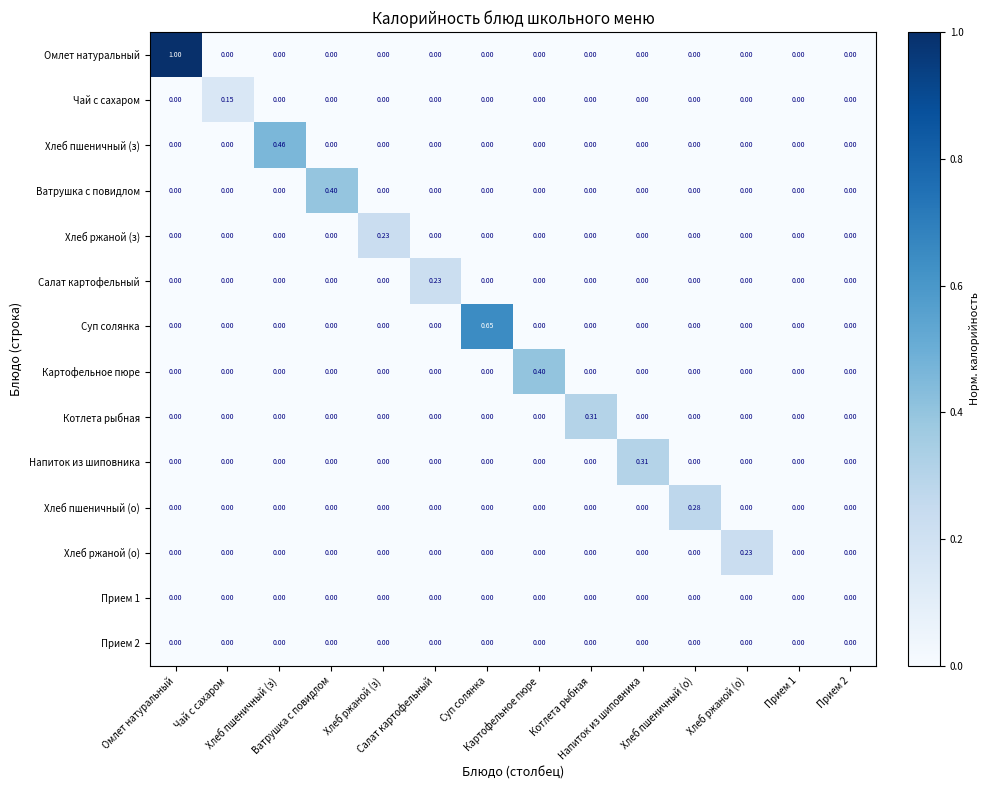

How many series are shown in this chart?

14